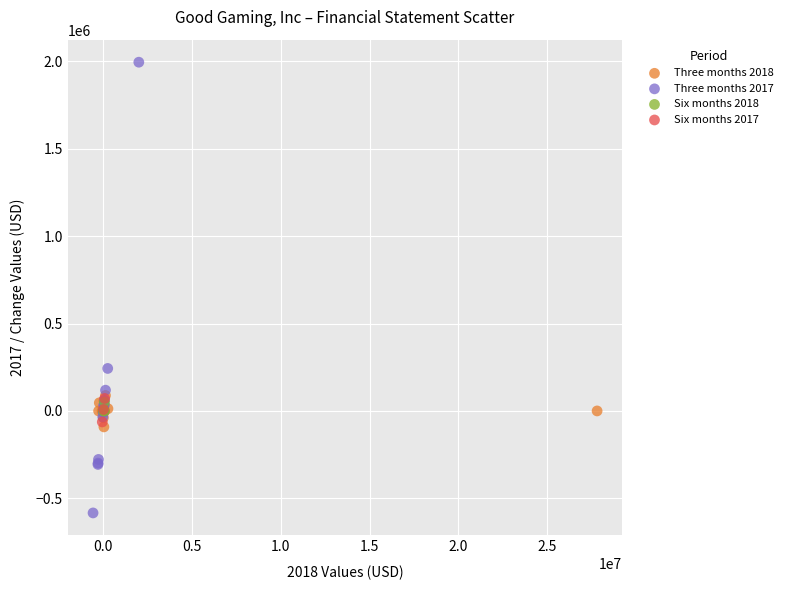

What are all the series names shown in the legend?

Three months 2018, Three months 2017, Six months 2018, Six months 2017